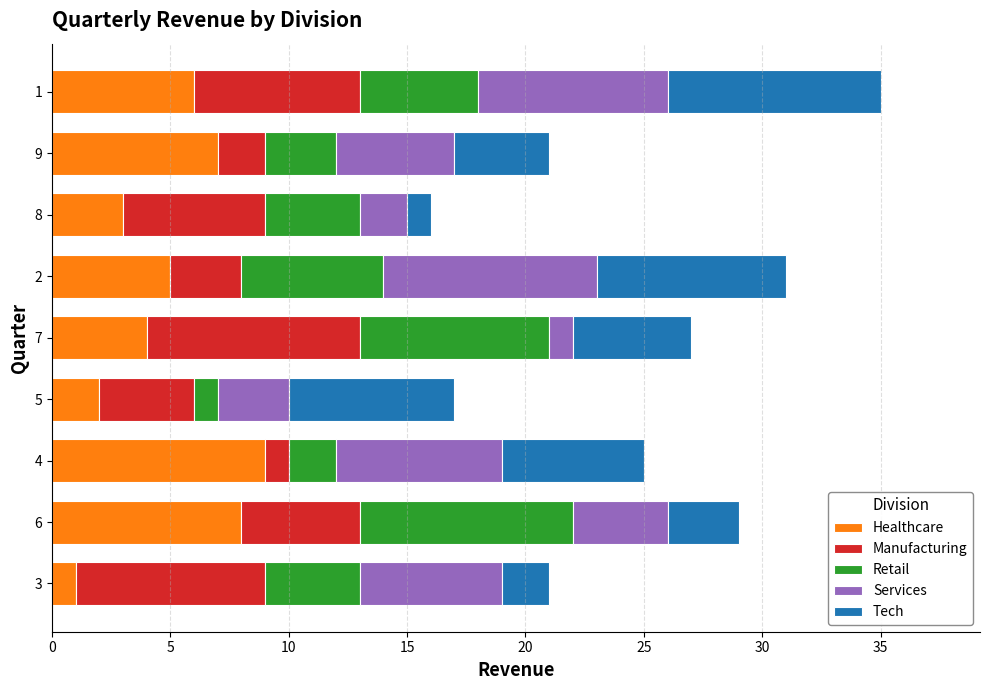

What are all the series names shown in the legend?

Healthcare, Manufacturing, Retail, Services, Tech